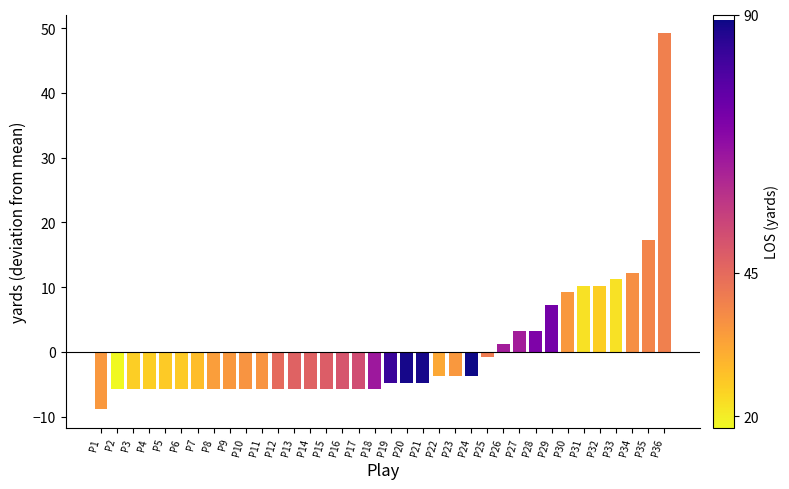

Which has a higher value, P12 or P29?

P29